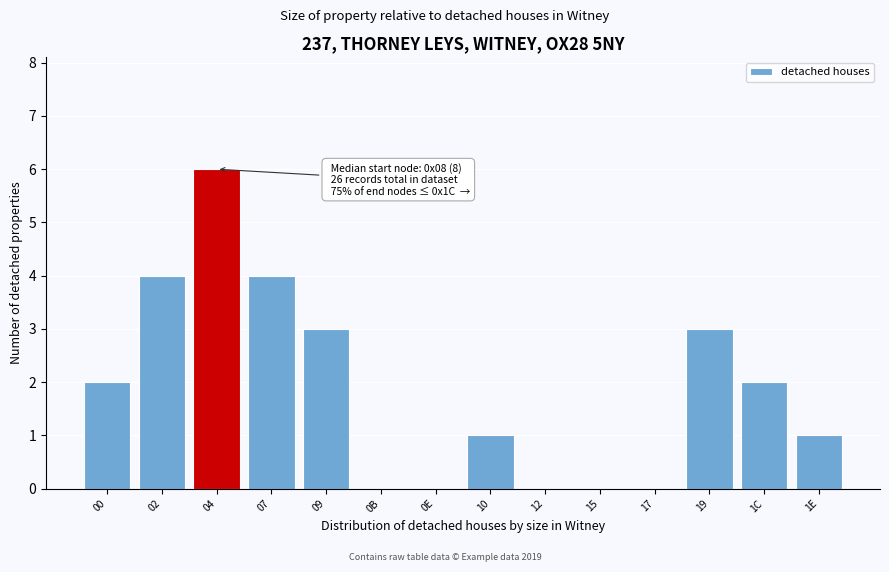

What is the approximate value at 07?

4